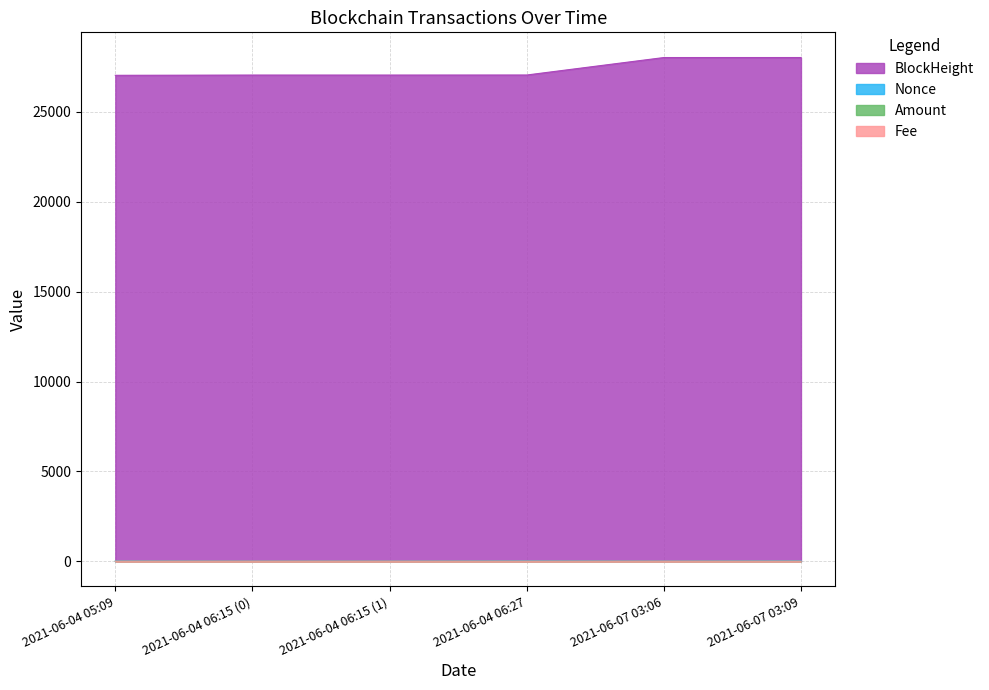

Does the chart display data point markers on the line(s)?

No